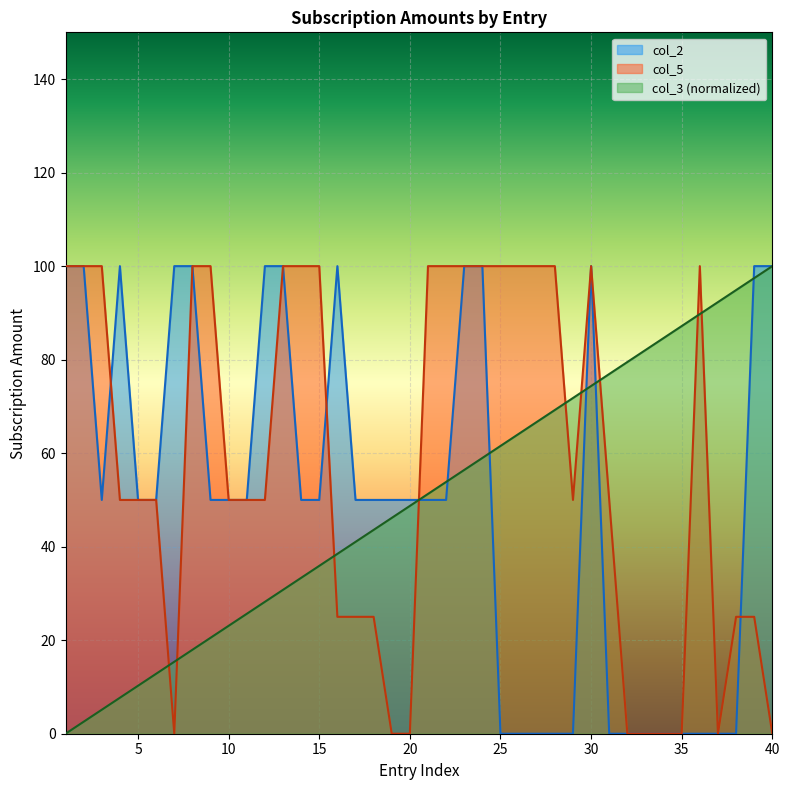

What is the difference between the maximum and minimum values in the col_5 series?

100.0